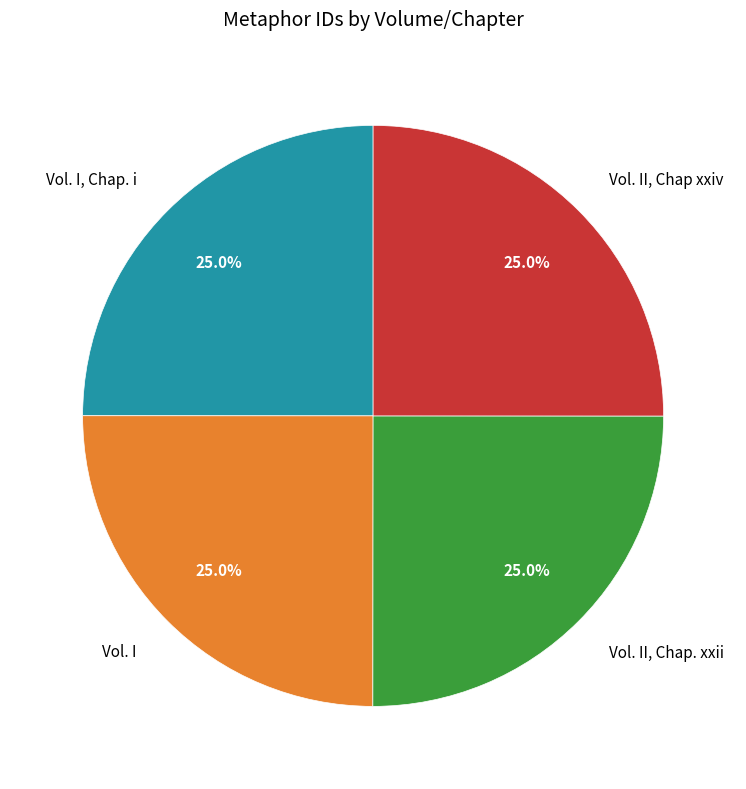

Approximately how many times larger is the value at Vol. II, Chap xxiv compared to Vol. I, Chap. i?

1.0